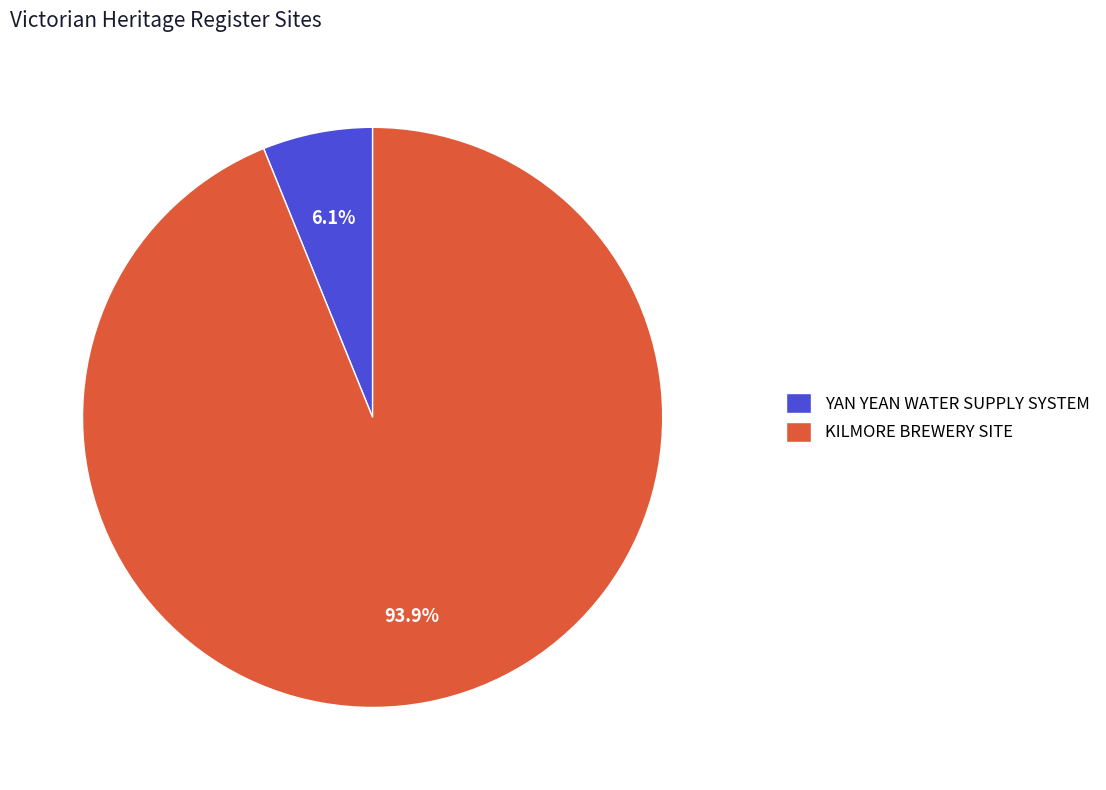

True or false: YAN YEAN WATER SUPPLY SYSTEM accounts for 16% of the total.

False